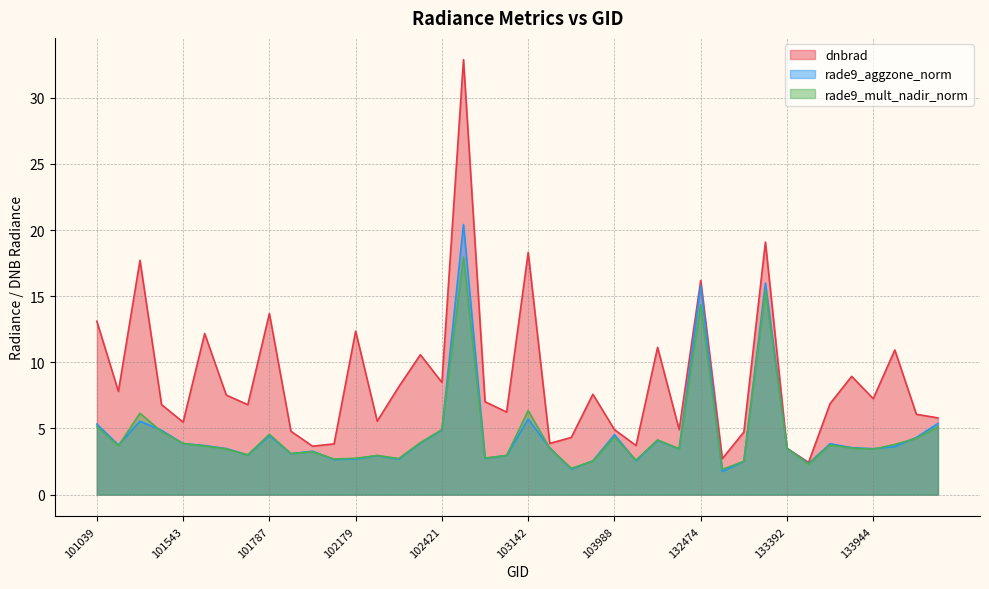

What are all the series names shown in the legend?

dnbrad, rade9_aggzone_norm, rade9_mult_nadir_norm